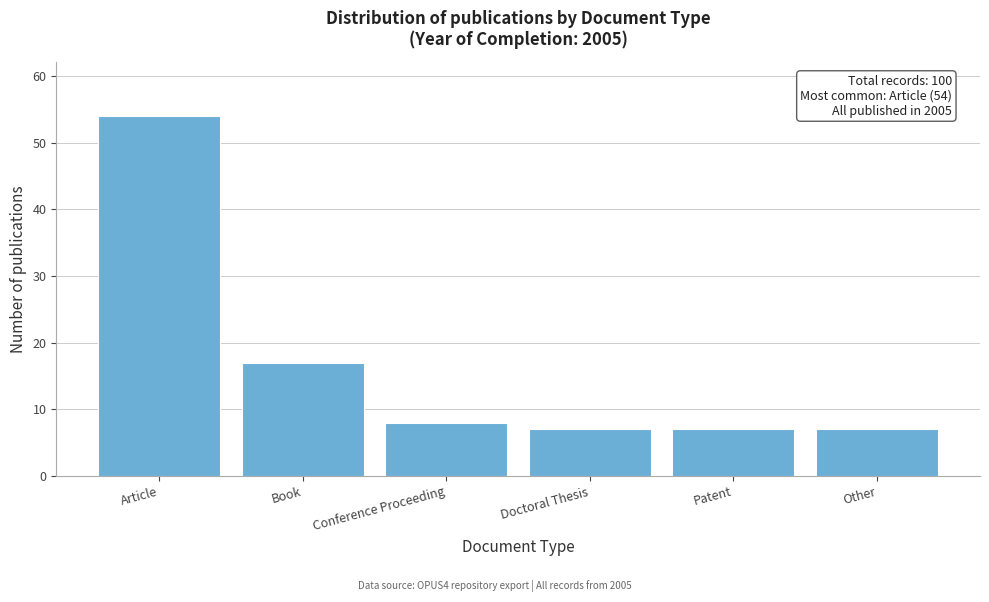

Reading right to left, extract all data points from this chart.

7	7	7	8	17	54